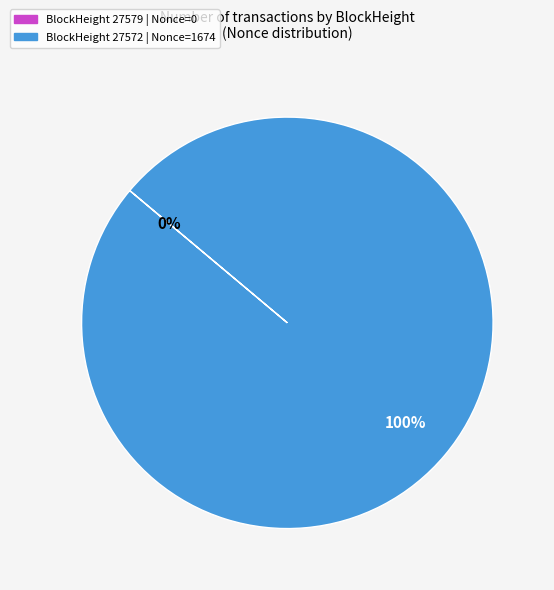

Is there a majority slice in this chart?

Yes